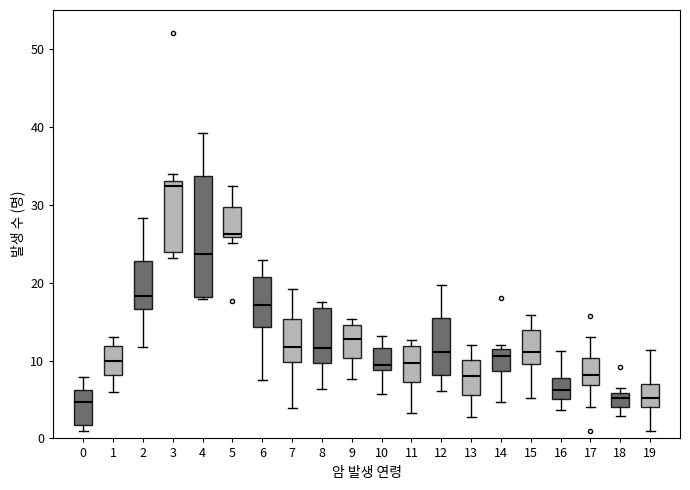

Reading left to right, read every box against the y-axis: the position of its median line, the range the box covers, and the ends of its whiskers. The values are not printed on the chart, so give them approximately, as read against the axis.

0: median 5, box 2 to 6, whiskers 1 to 8
1: median 10, box 8 to 12, whiskers 6 to 13
2: median 18, box 17 to 23, whiskers 12 to 28
3: median 32, box 24 to 33, whiskers 23 to 34
4: median 24, box 18 to 34, whiskers 18 to 39
5: median 26 (just above the box's lower edge), box 26 to 30, whiskers 25 to 32
6: median 17, box 14 to 21, whiskers 8 to 23
7: median 12, box 10 to 15, whiskers 4 to 19
8: median 12, box 10 to 17, whiskers 6 to 17 (just above the box's upper edge)
9: median 13, box 10 to 15, whiskers 8 to 15 (just above the box's upper edge)
10: median 9 (just above the box's lower edge), box 9 to 12, whiskers 6 to 13
11: median 10, box 7 to 12, whiskers 3 to 13
12: median 11, box 8 to 16, whiskers 6 to 20
13: median 8, box 6 to 10, whiskers 3 to 12
14: median 11 (just below the box's upper edge), box 9 to 11, whiskers 5 to 12
15: median 11, box 10 to 14, whiskers 5 to 16
16: median 6, box 5 to 8, whiskers 4 to 11
17: median 8, box 7 to 10, whiskers 4 to 13
18: median 5, box 4 to 6, whiskers 3 to 6 (just above the box's upper edge)
19: median 5, box 4 to 7, whiskers 1 to 11